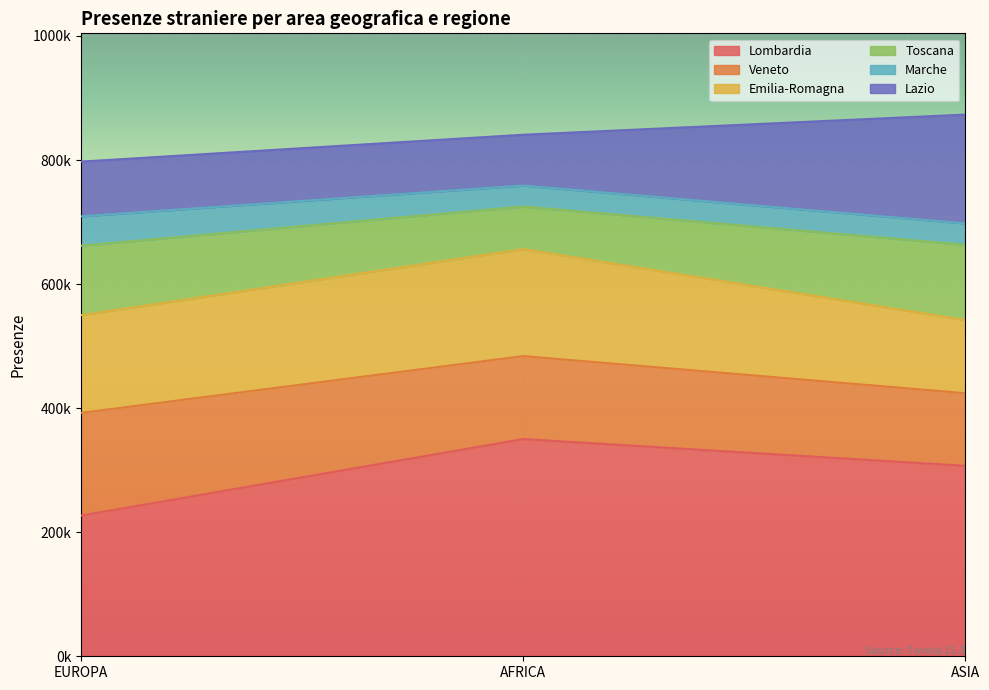

What are all the series names shown in the legend?

Lombardia, Veneto, Emilia-Romagna, Toscana, Marche, Lazio